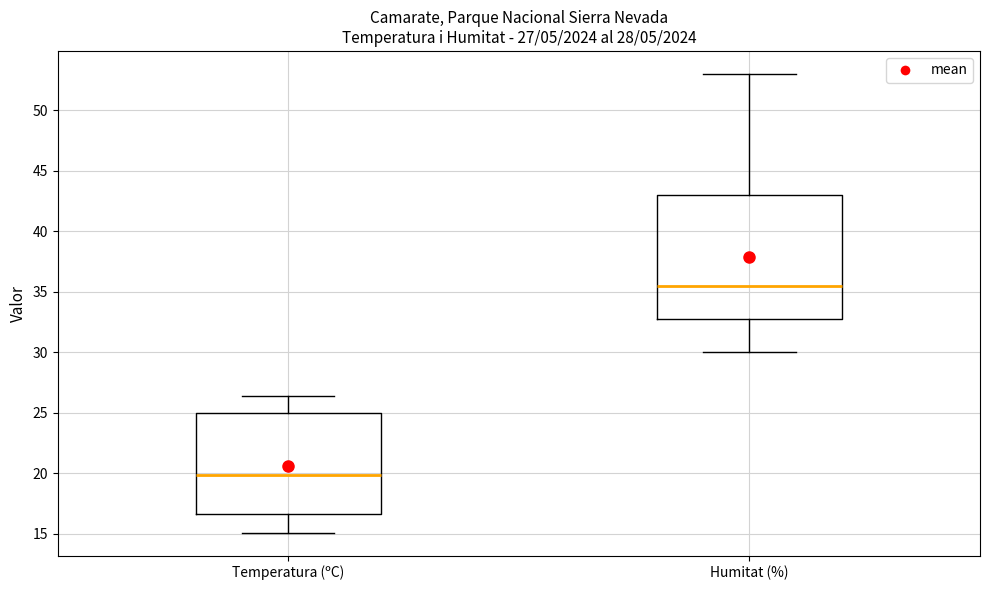

Which box's median line is the highest?

Humitat (%)